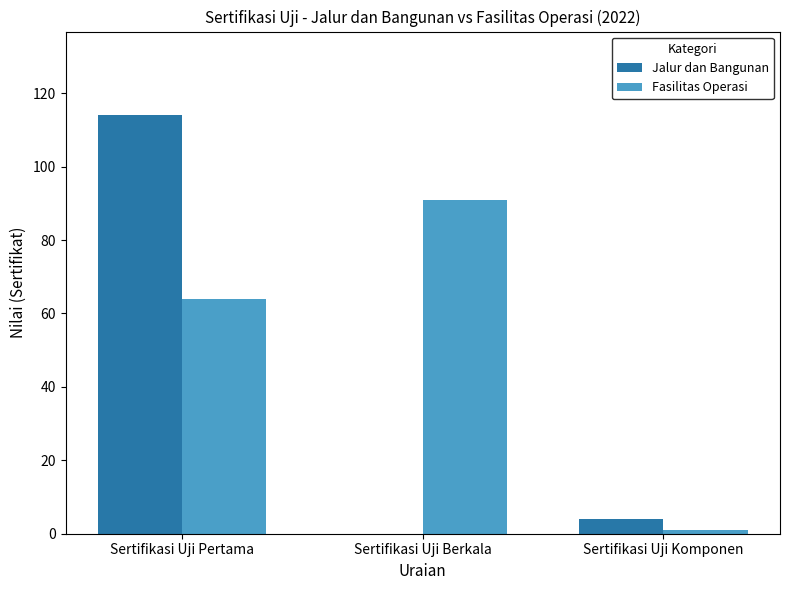

What is the difference between the Jalur dan Bangunan values at Sertifikasi Uji Pertama and Sertifikasi Uji Berkala?

114